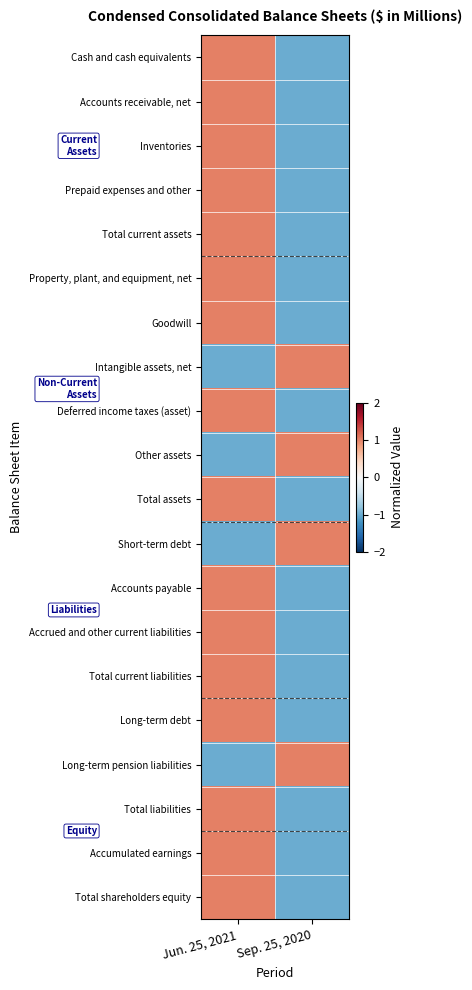

What is the spread (max minus min) of values at Jun. 25, 2021?

2